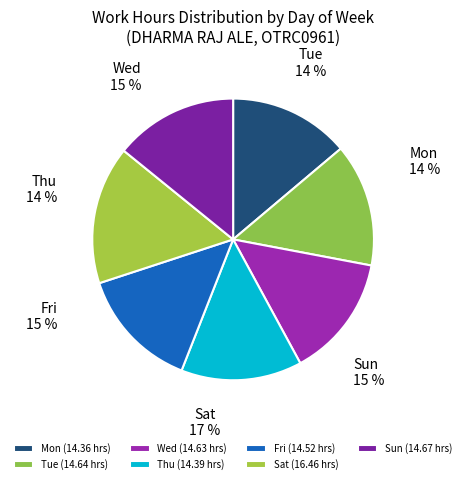

True or false: Thu accounts for 14% of the total.

True